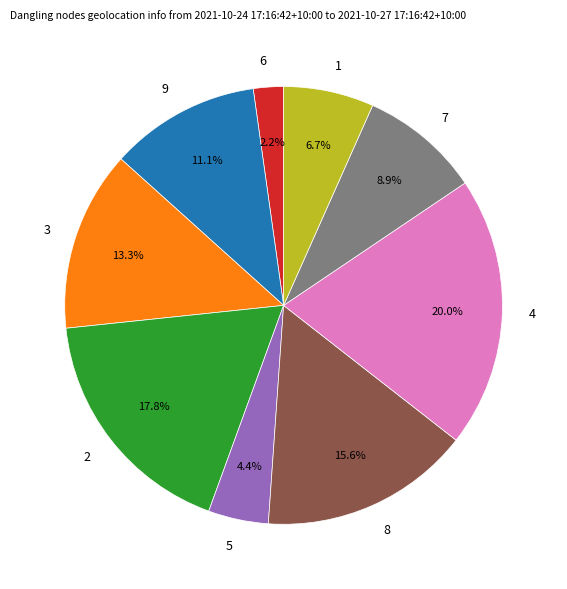

To the nearest percent, what is the combined percentage of 1 and 9?

18%